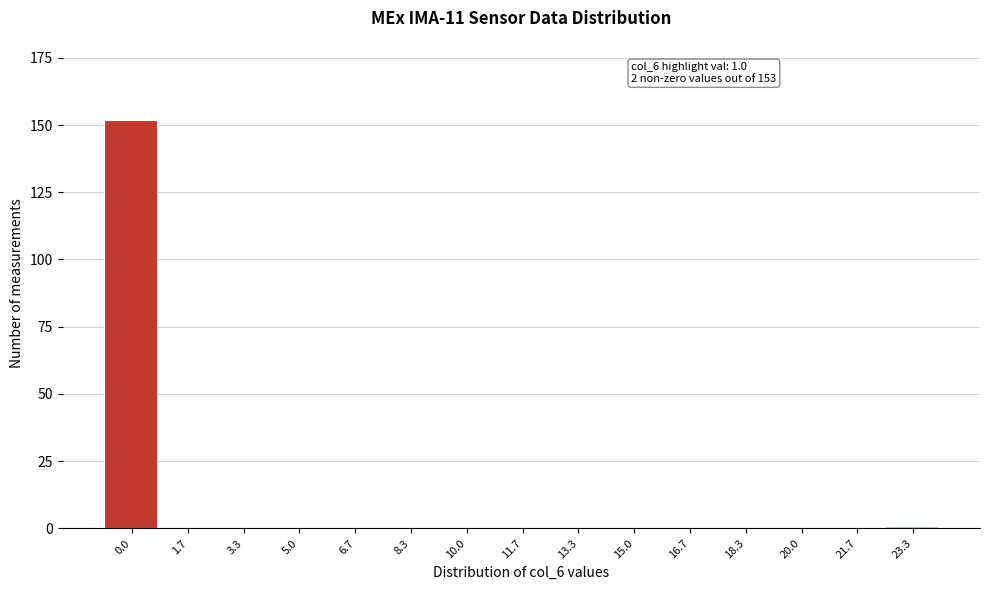

Reading left to right, list all the values displayed in this chart.

0.0=152	1.7=0	3.3=0	5.0=0	6.7=0	8.3=0	10.0=0	11.7=0	13.3=0	15.0=0	16.7=0	18.3=0	20.0=0	21.7=0	23.3=1